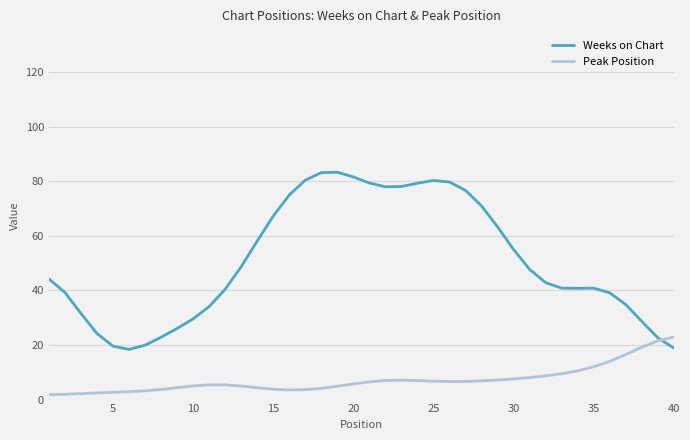

What is the sum of all Peak Position values?

288.0